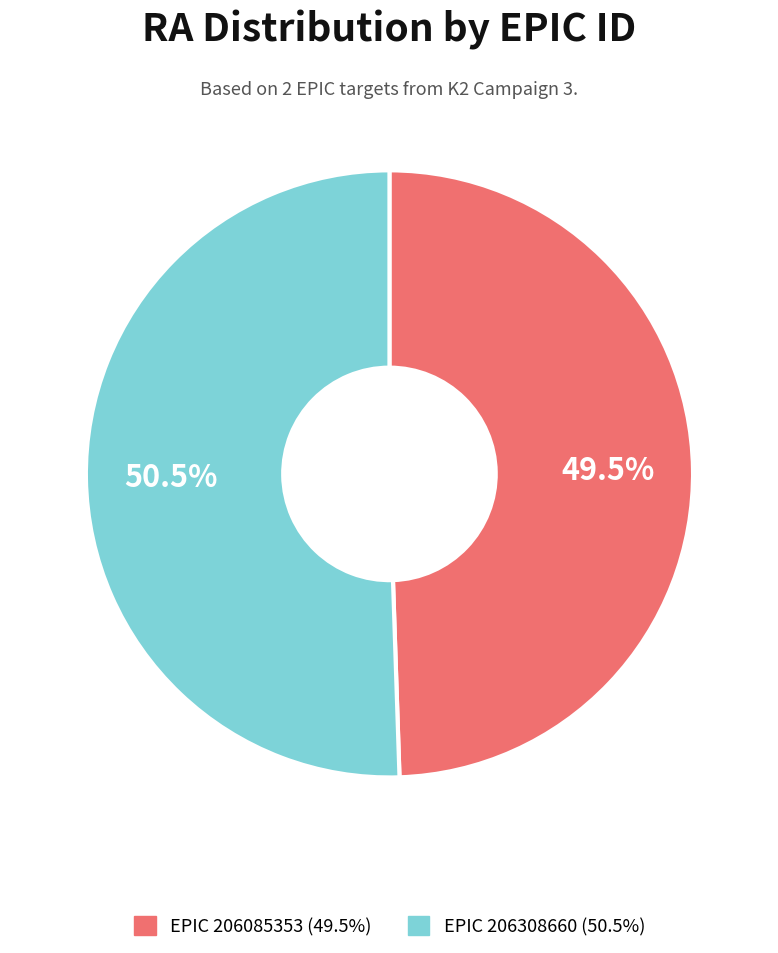

Is there a majority slice in this chart?

Yes